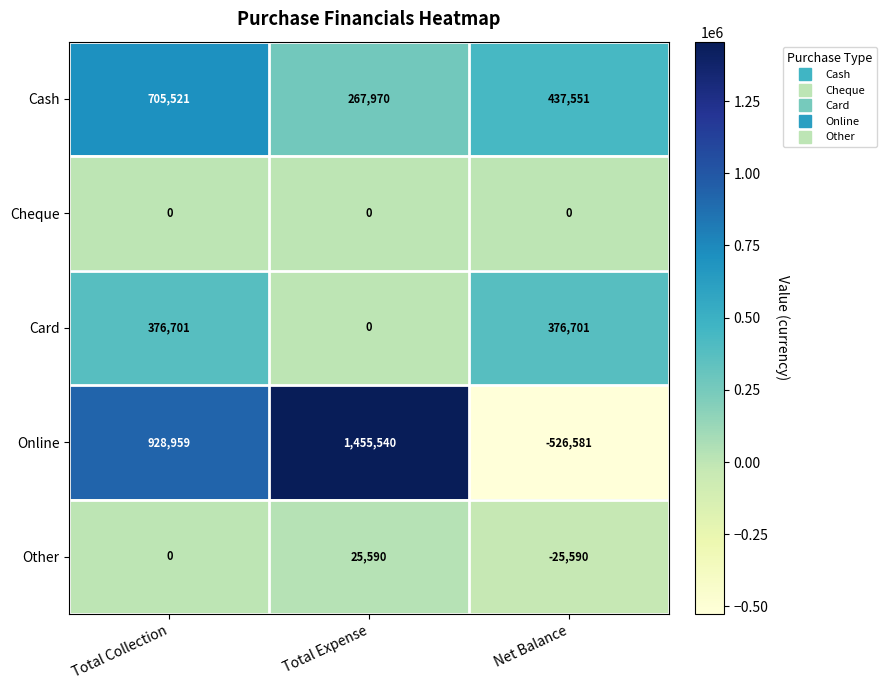

What is the minimum value for Other?

-25590